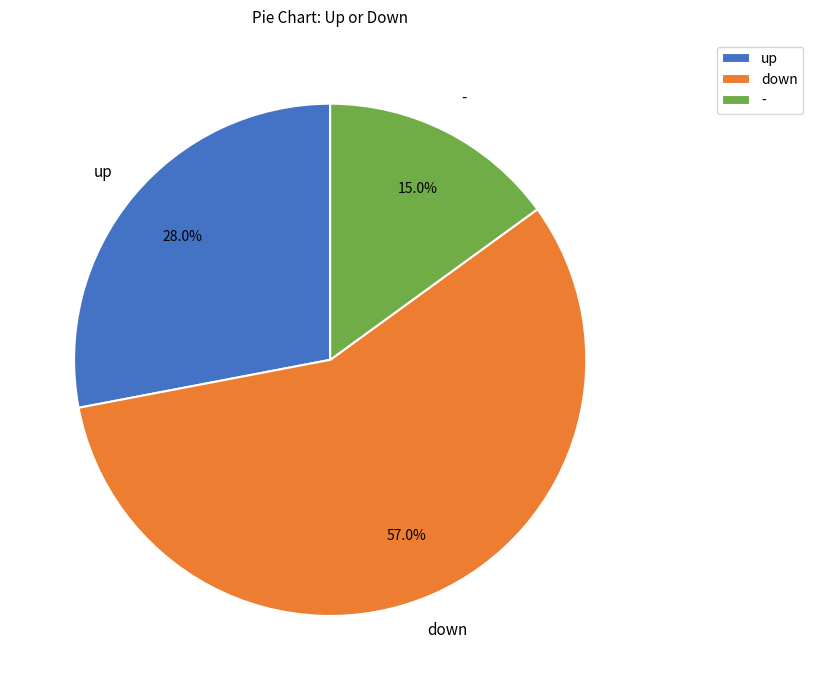

True or false: - accounts for 15% of the total.

True